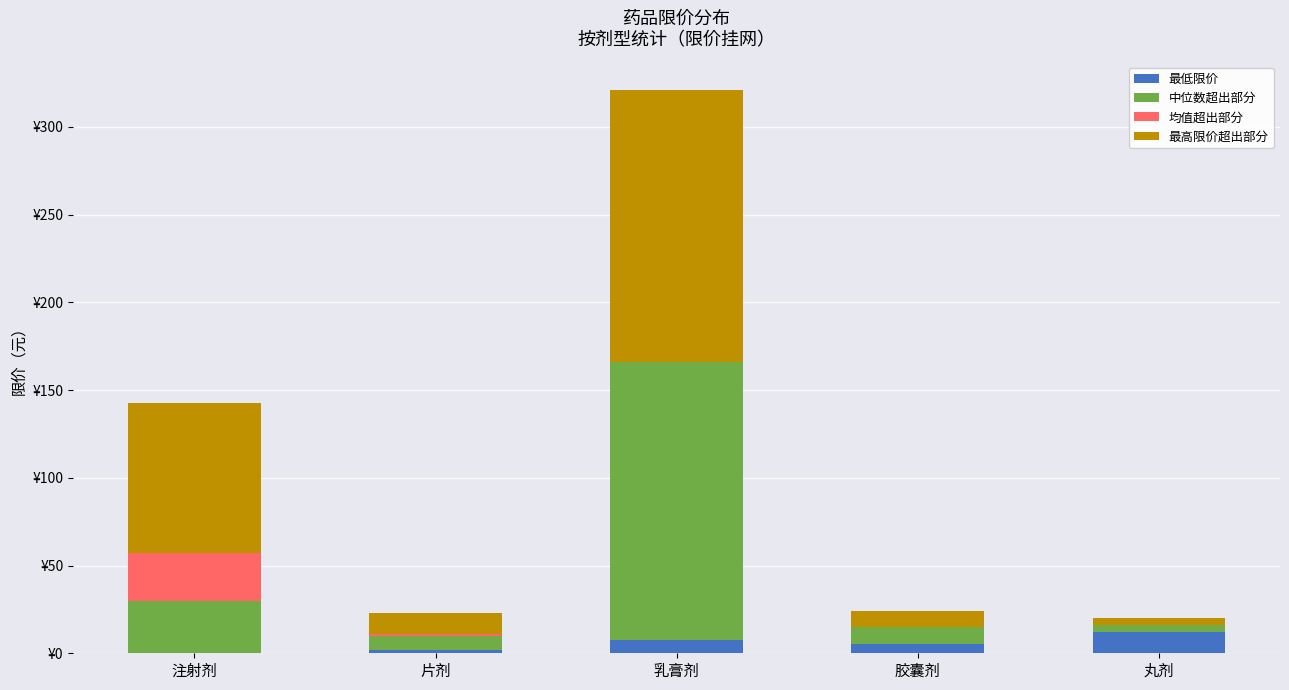

What position from the right is 胶囊剂?

2